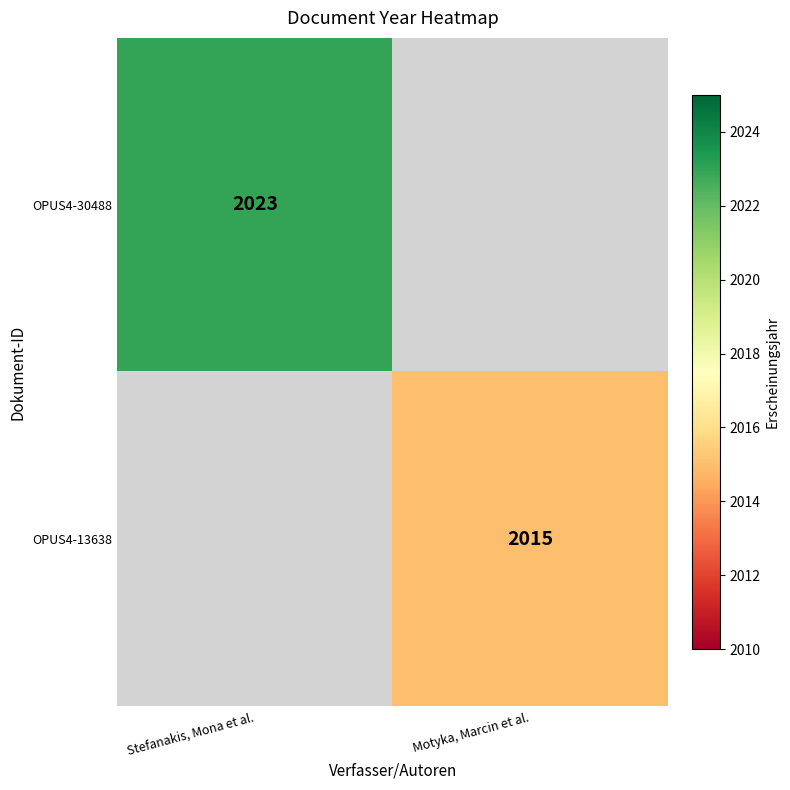

Which label corresponds to the smallest value in the chart?

Motyka, Marcin et al.